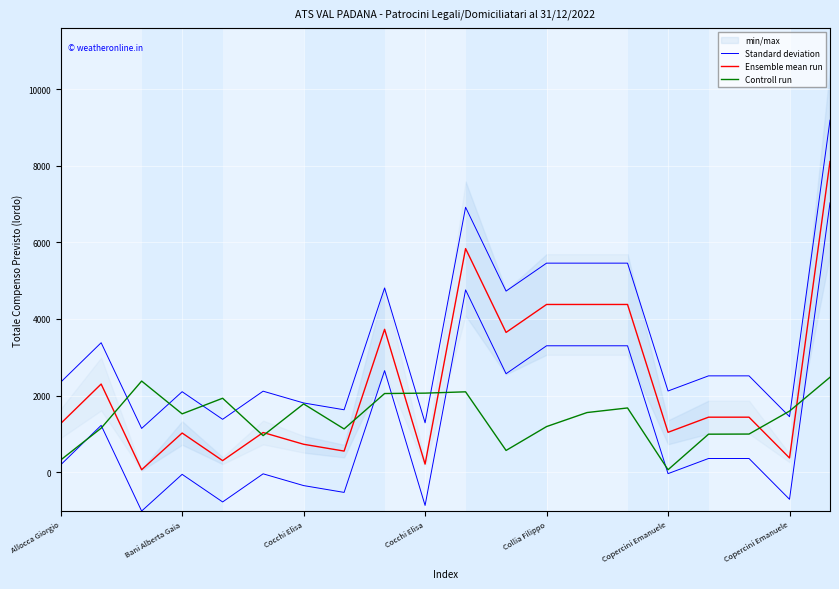

At which category is the sum across all series the highest?

19